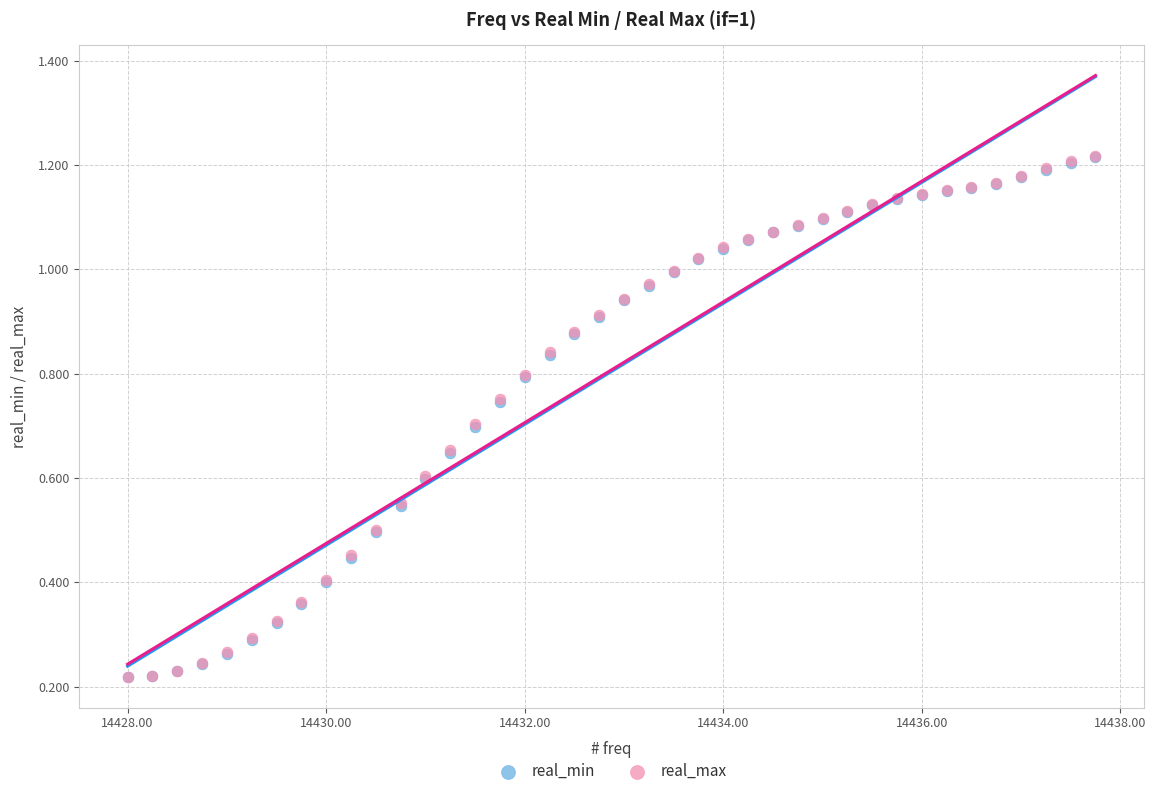

What are all the series names shown in the legend?

real_min, real_max